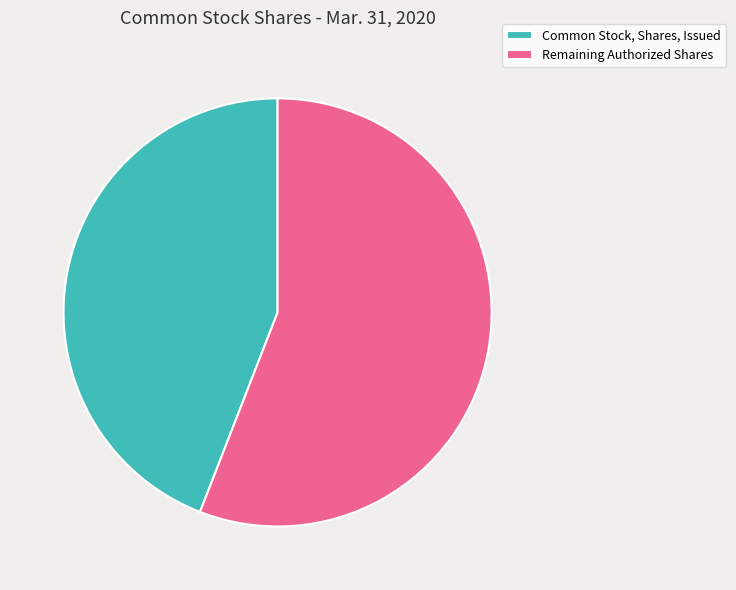

What is the ratio of the value at Common Stock, Shares, Issued to the value at Remaining Authorized Shares?

0.8